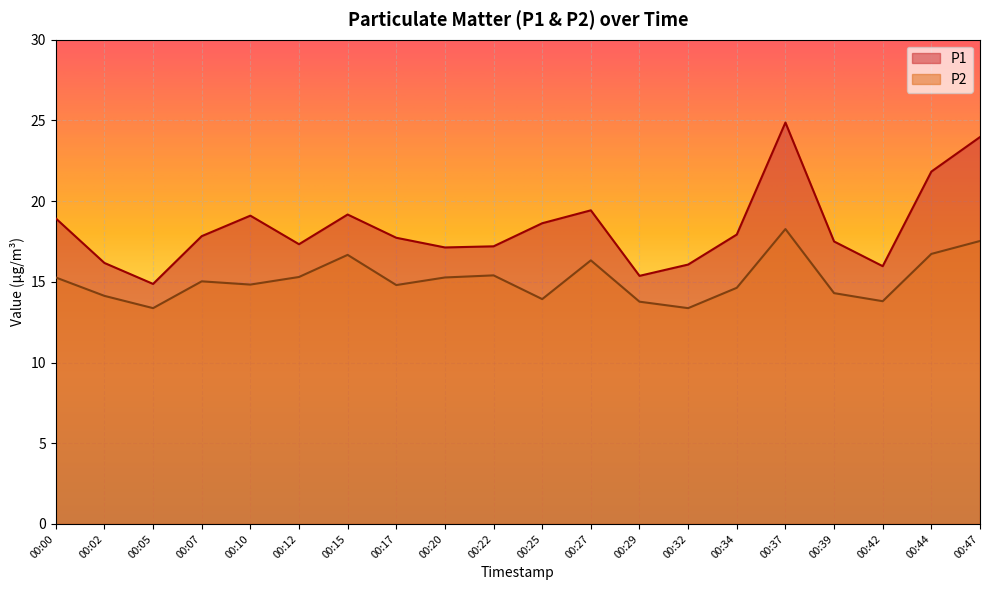

What is the sum of all P2 values?

302.7